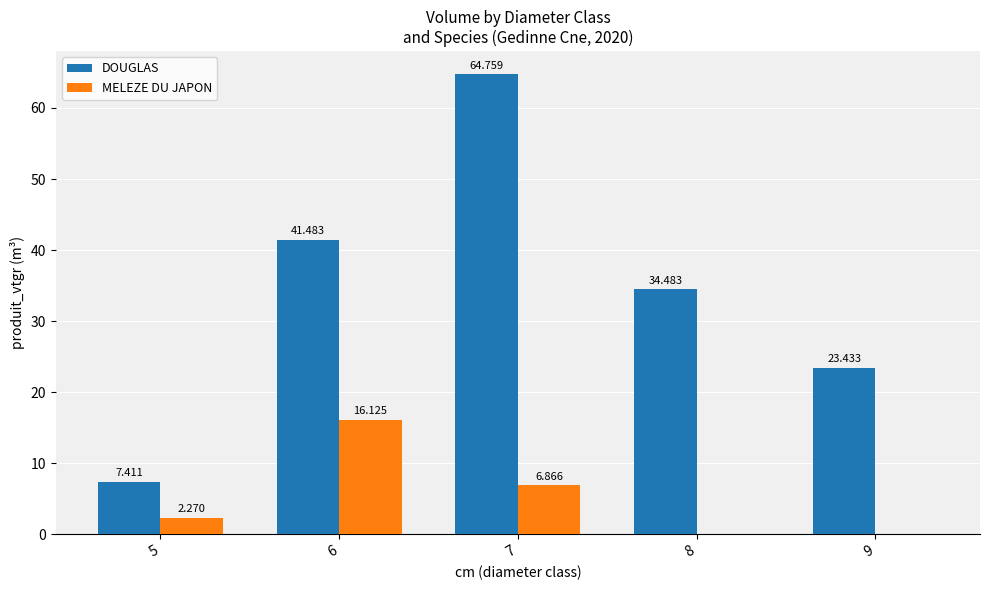

Is the value of DOUGLAS at 8 greater than the value of MELEZE DU JAPON at 8?

Yes